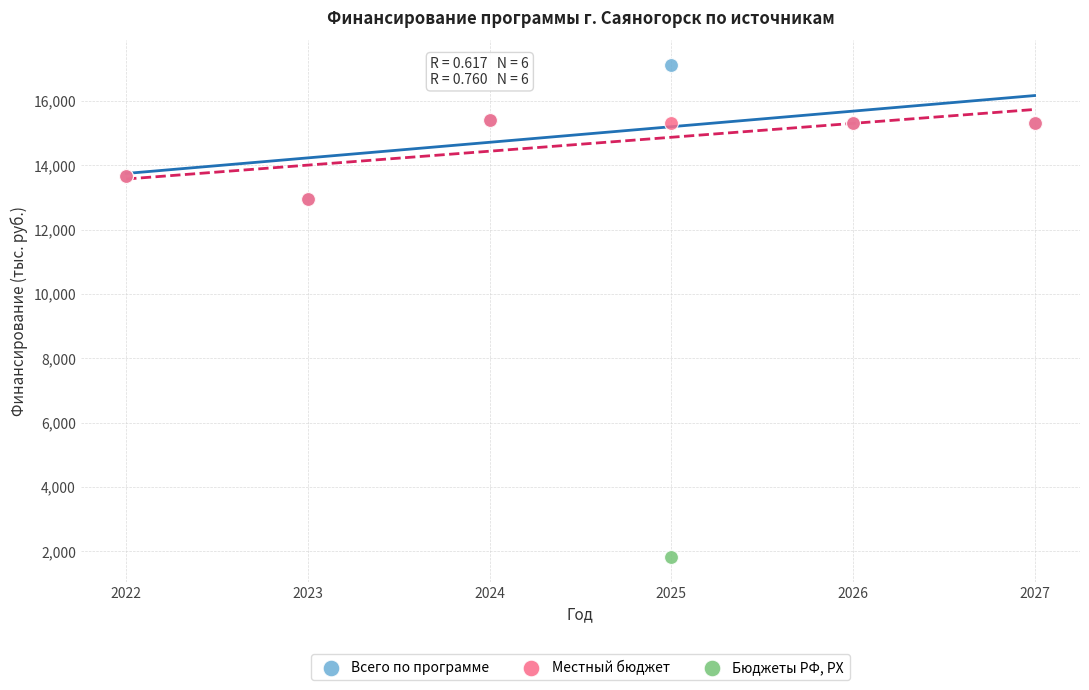

What are all the series names shown in the legend?

Всего по программе, Местный бюджет, Бюджеты РФ, РХ